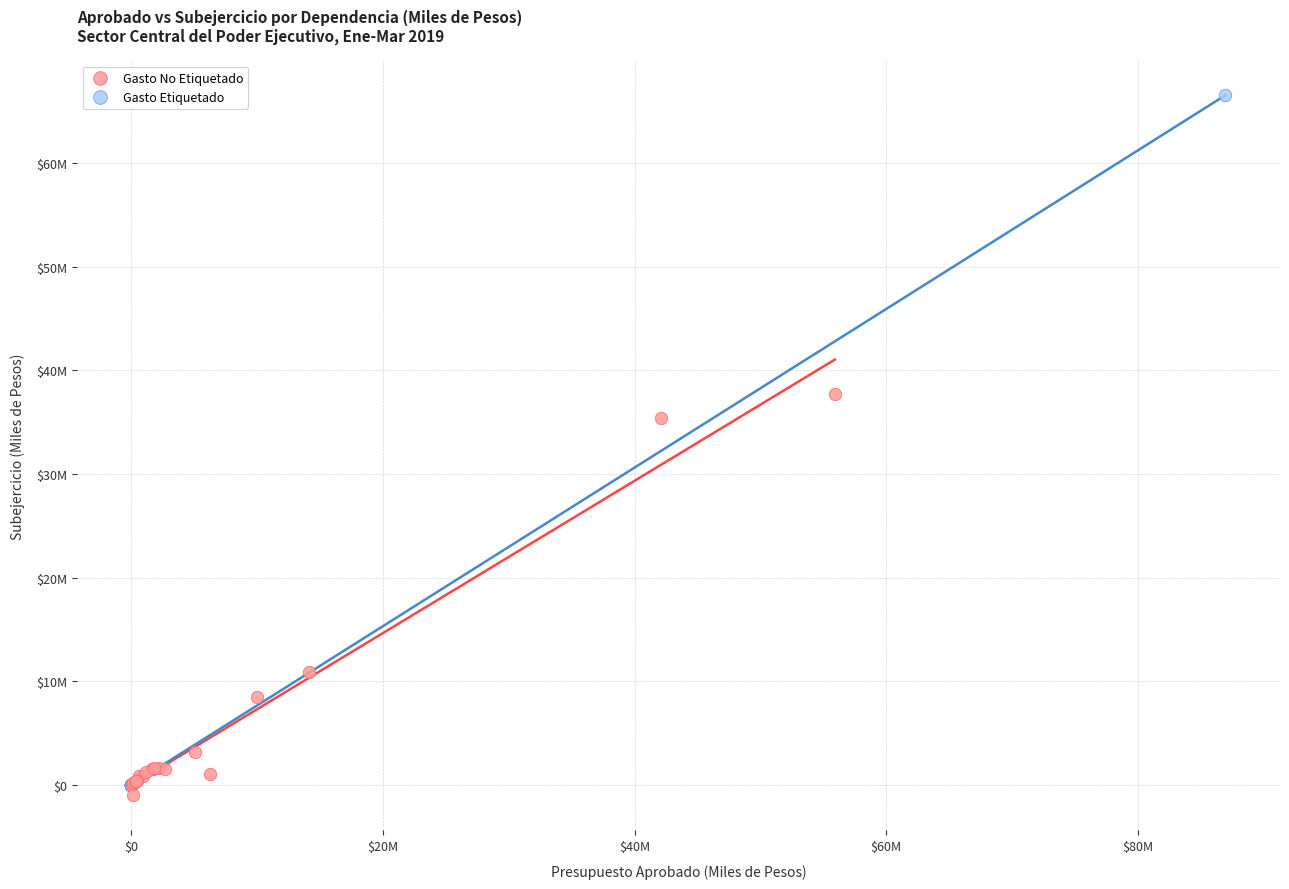

What are all the series names shown in the legend?

Gasto No Etiquetado, Gasto Etiquetado